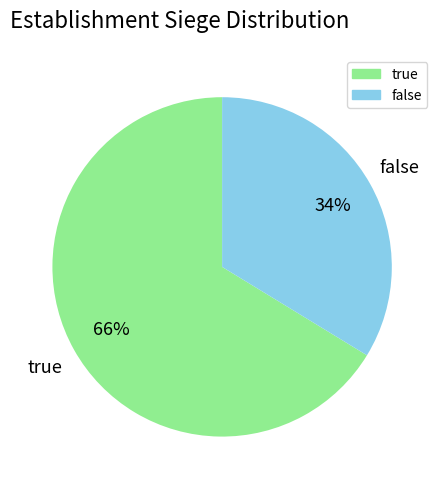

To the nearest percent, what is the average slice percentage?

50%